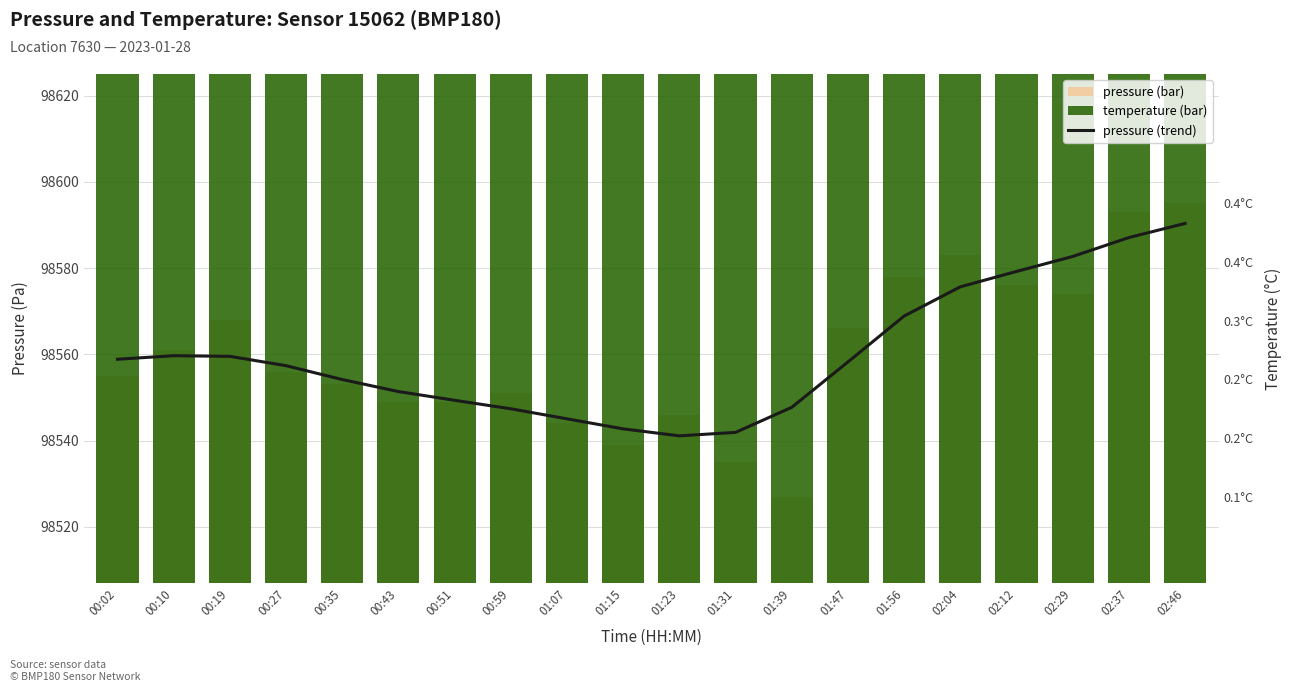

What is the difference between the pressure values at 00:59 and 01:47?

15.0